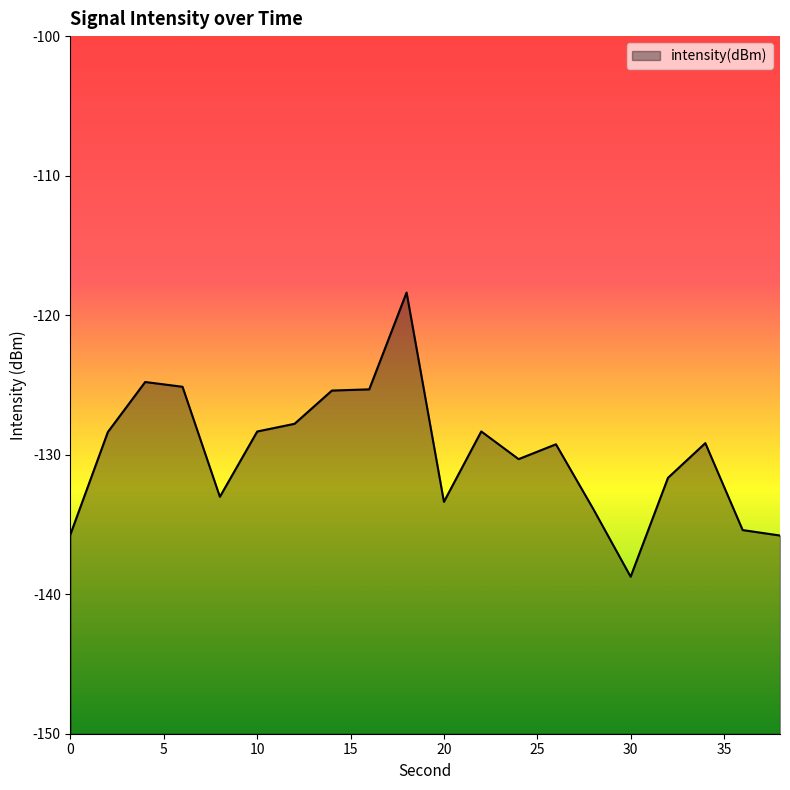

What is the minimum value shown in the chart?

-138.7